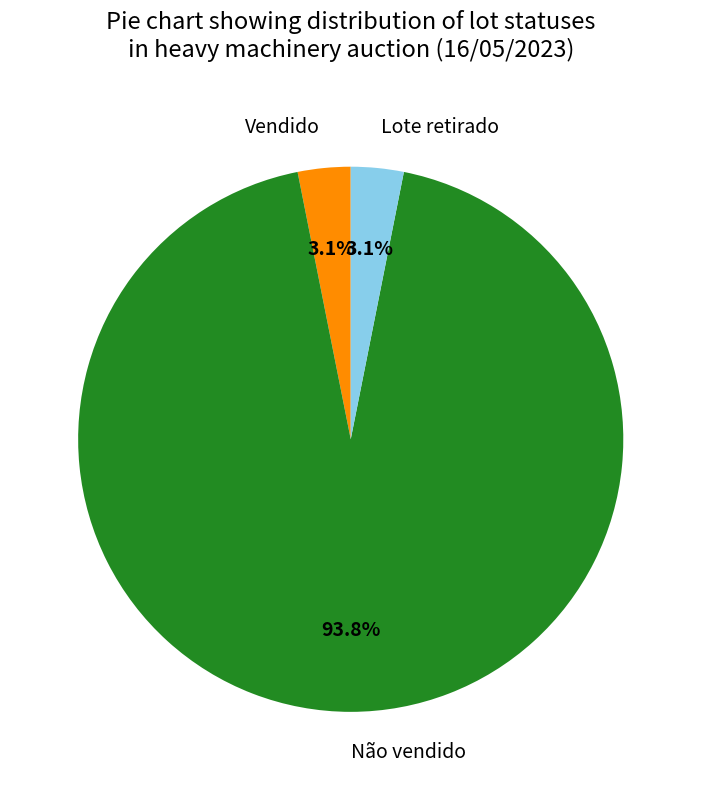

What percentage is the Lote retirado slice, to the nearest percent?

3%